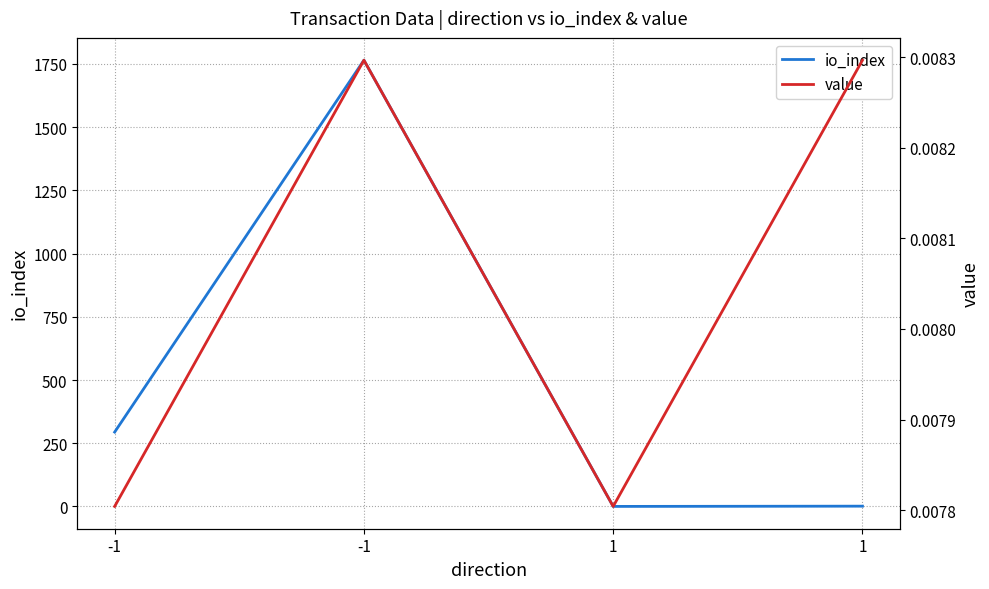

How many series are shown in this chart?

2